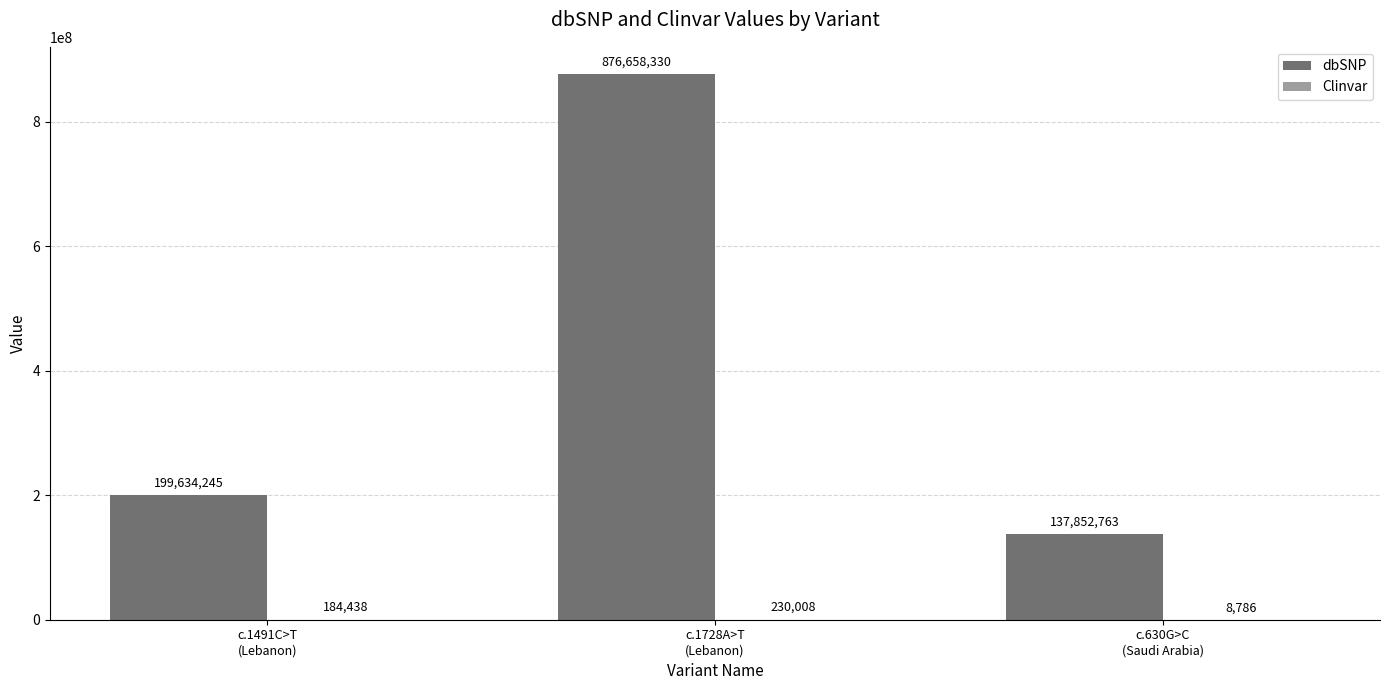

At which label is dbSNP closest to 507255546?

c.1491C>T
(Lebanon)